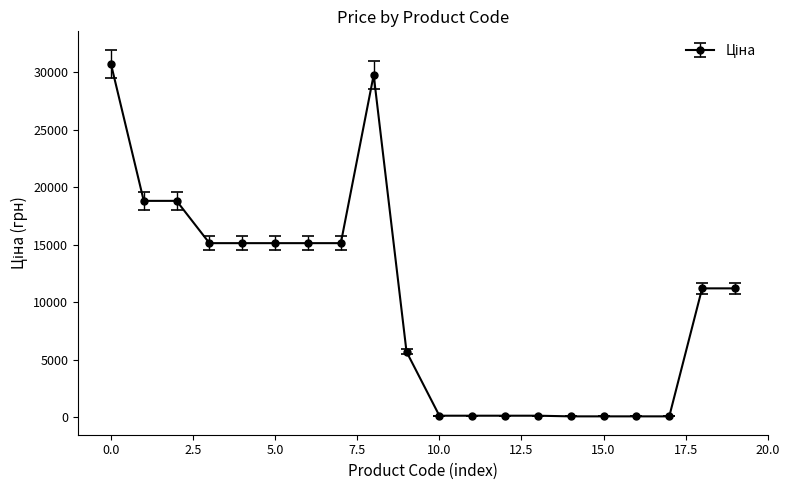

What is the maximum value shown in the chart?

30717.1